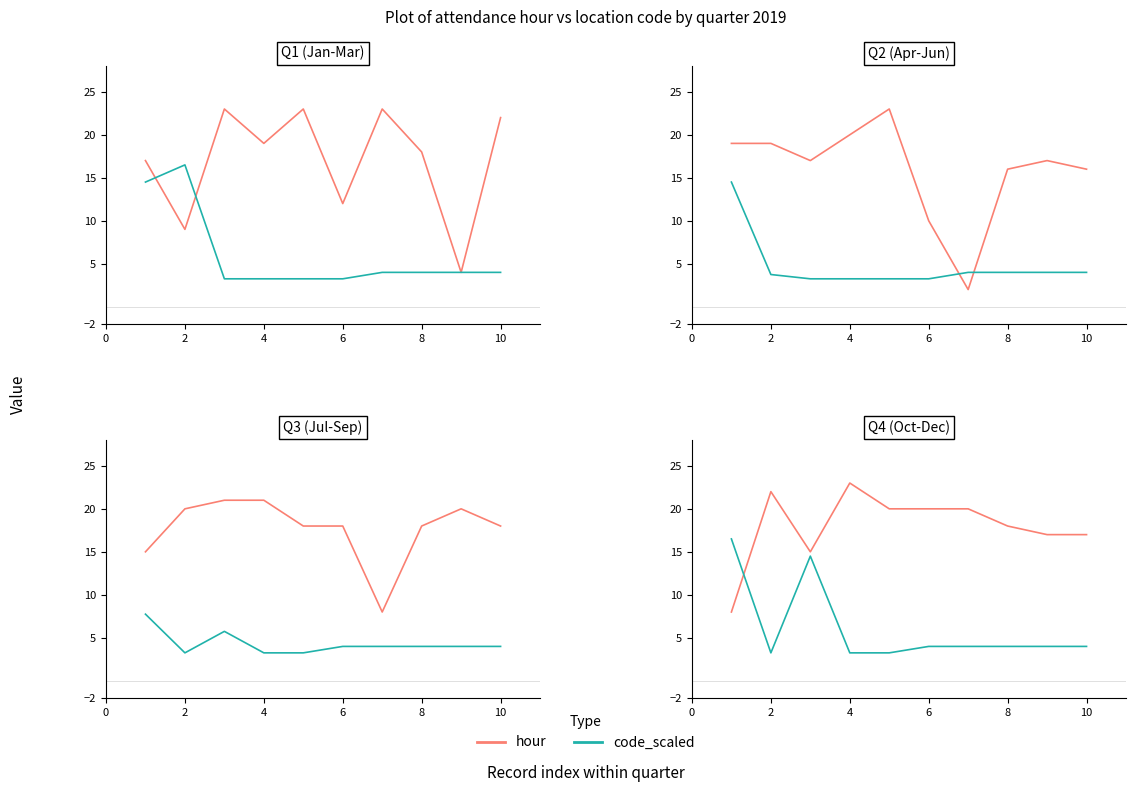

What is the average value of the code_scaled series?

6.1